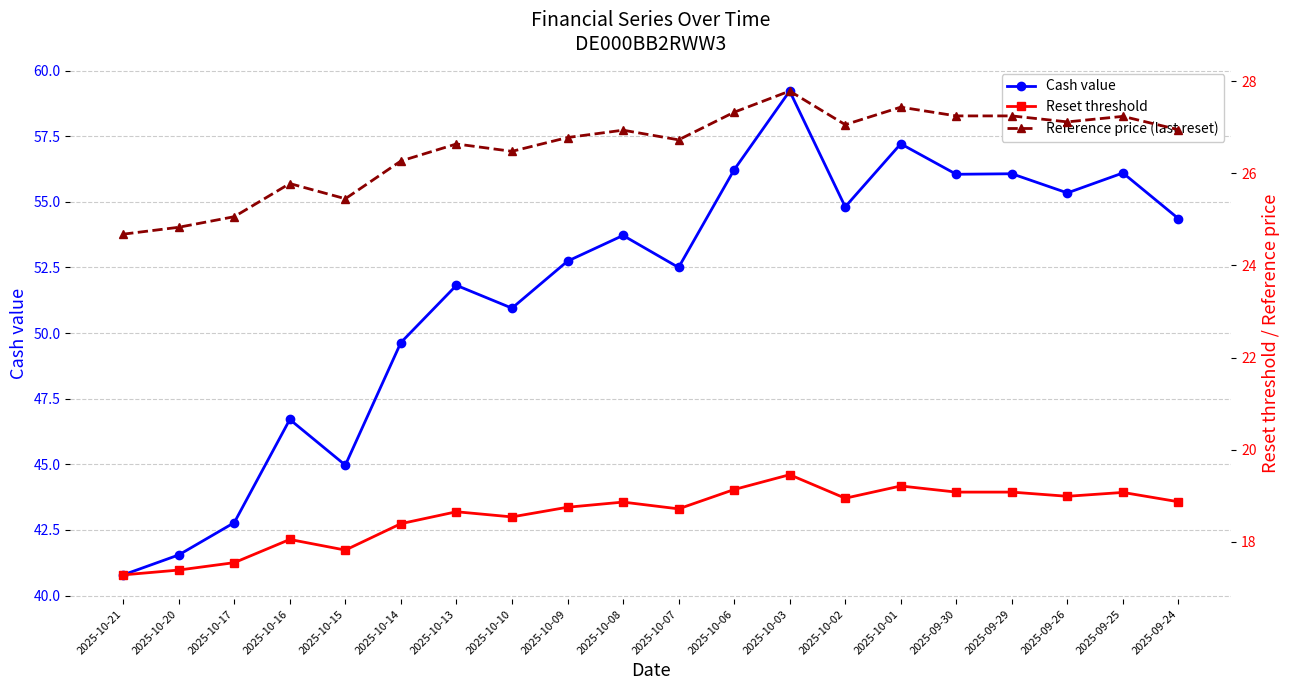

What is the minimum value shown in the chart?

17.3